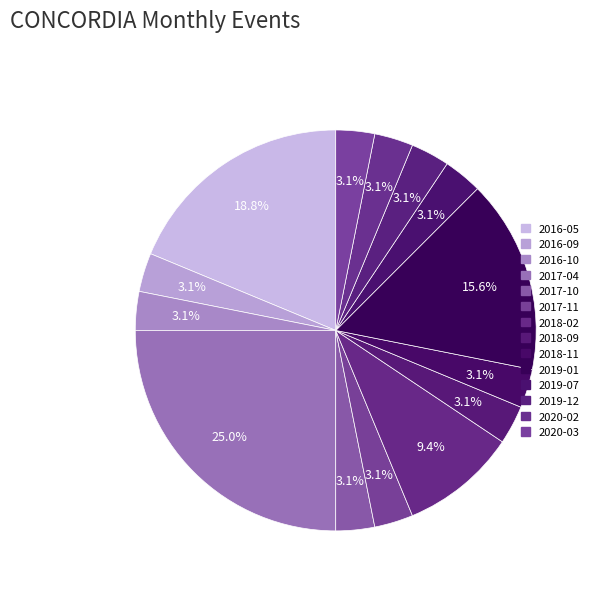

Is the sum of 2020-02 and 2020-03 greater than half?

No